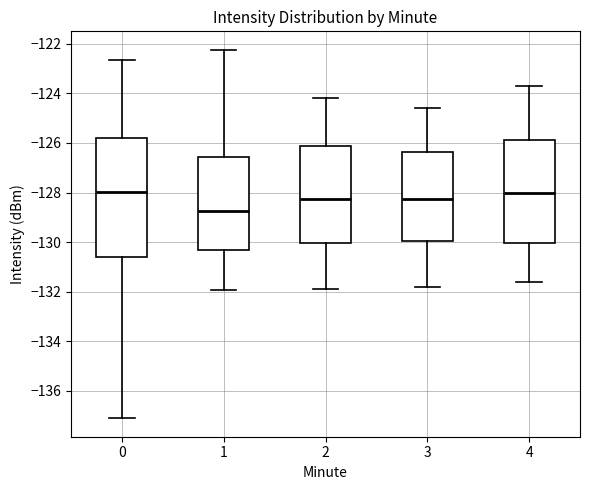

Comparing the boxes themselves (not the whiskers), which one is the tallest?

0